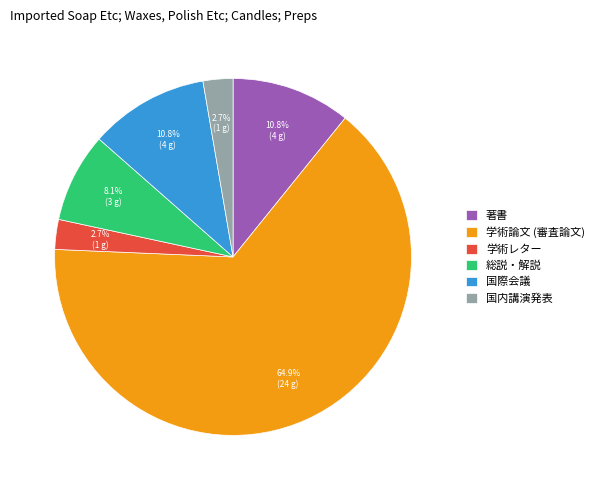

To the nearest percent, what is the combined percentage of 総説・解説 and 国内講演発表?

11%